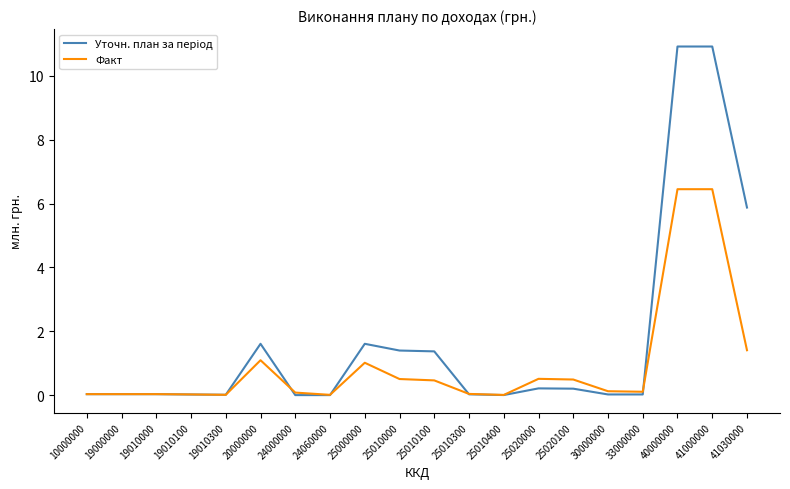

At how many categories does at least one series exceed 5?

3